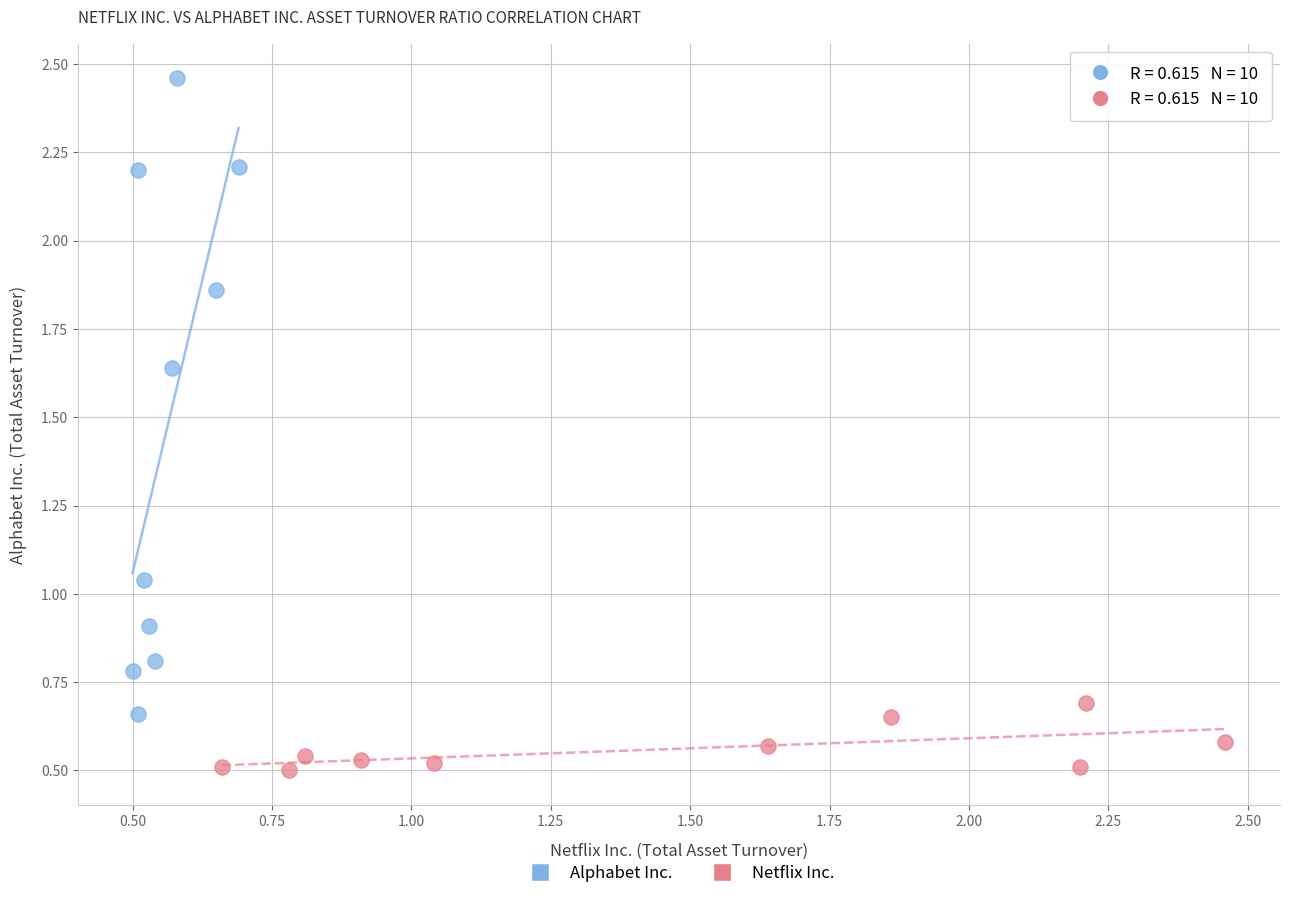

Which series reaches the minimum Y coordinate?

Netflix Inc.